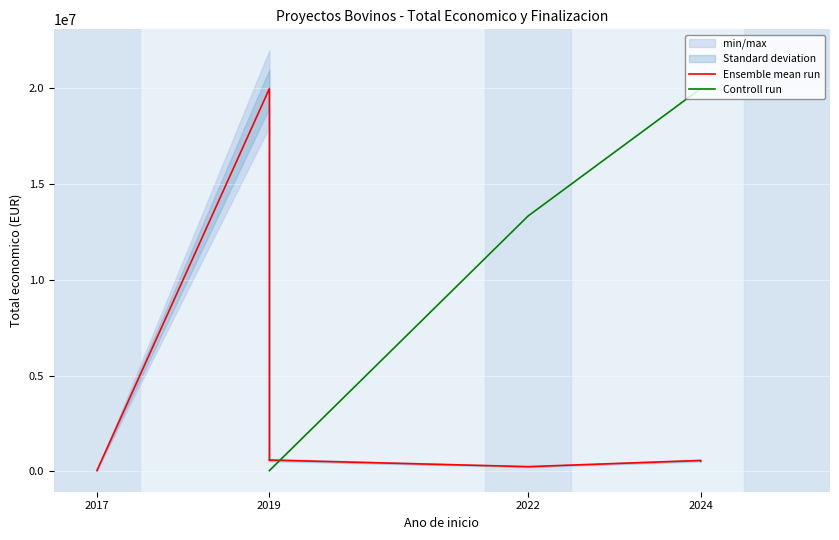

What is the value of the Controll run point at the 7th from the left?

19991896.0